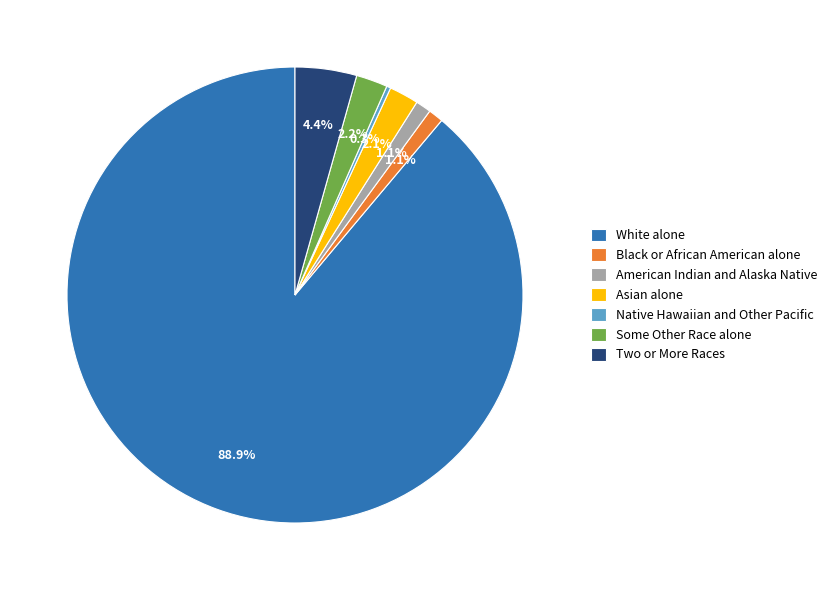

How many segments does this pie chart have?

7